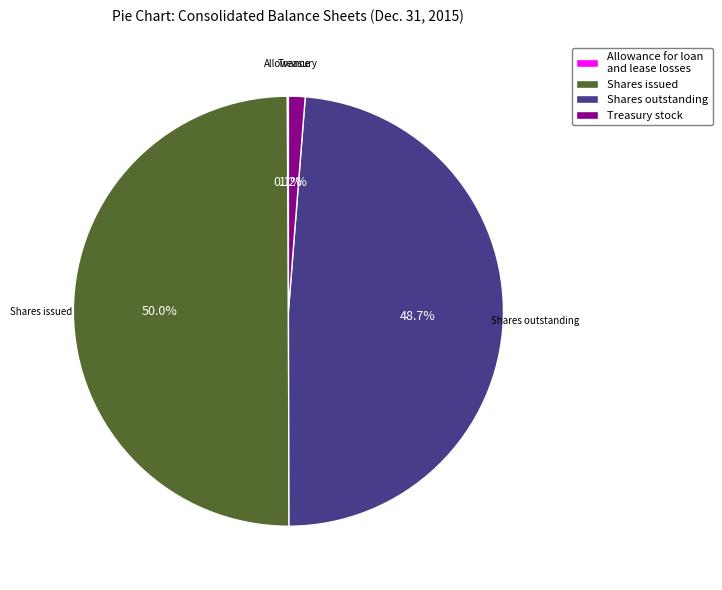

Which has a higher value, Shares issued or Treasury stock?

Shares issued